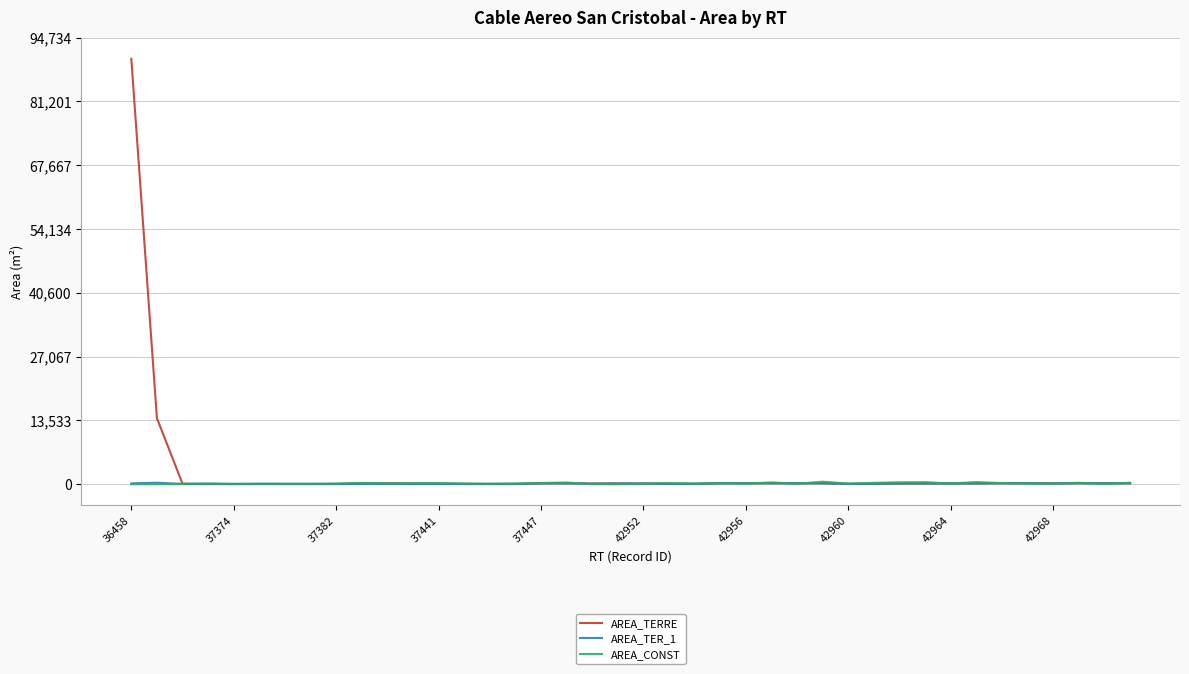

Which series has the largest range (max minus min)?

AREA_TERRE